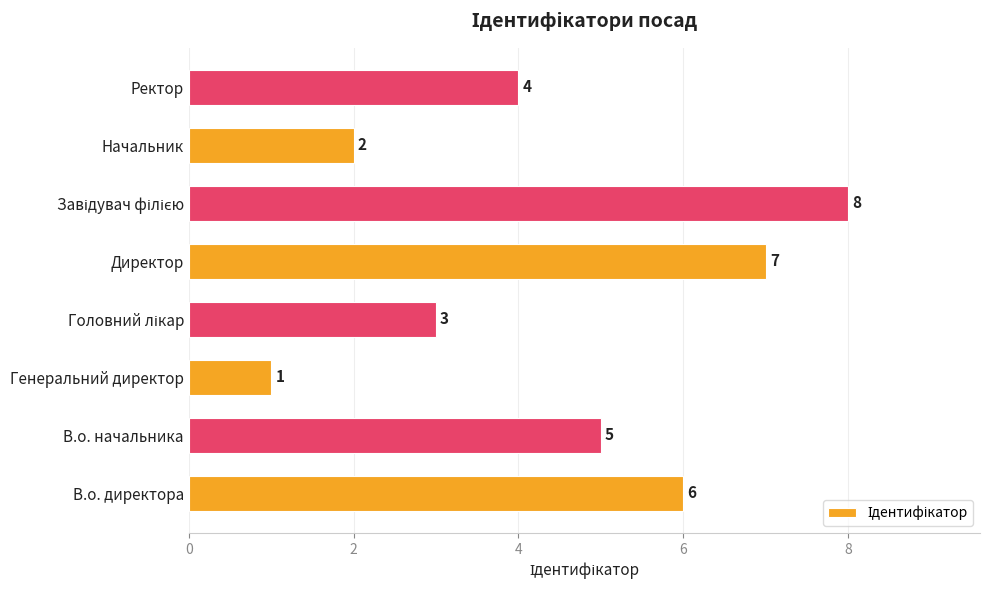

Is it true that the value at Начальник is 2?

True